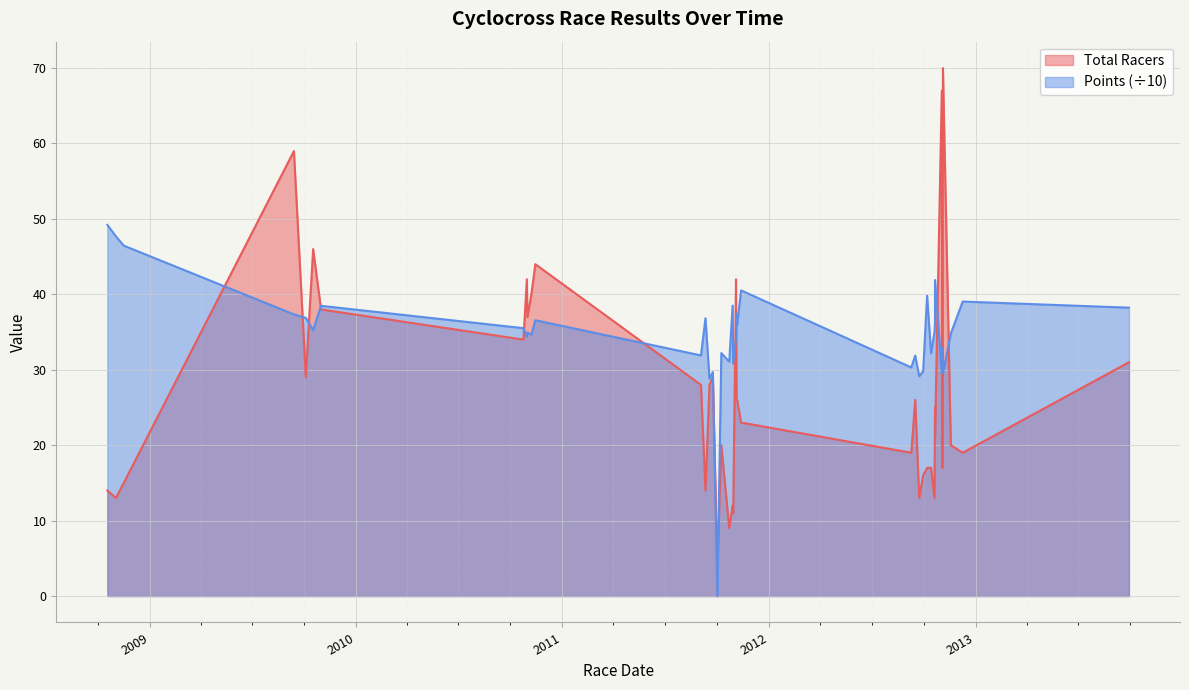

What are all the series names shown in the legend?

Total Racers, Points